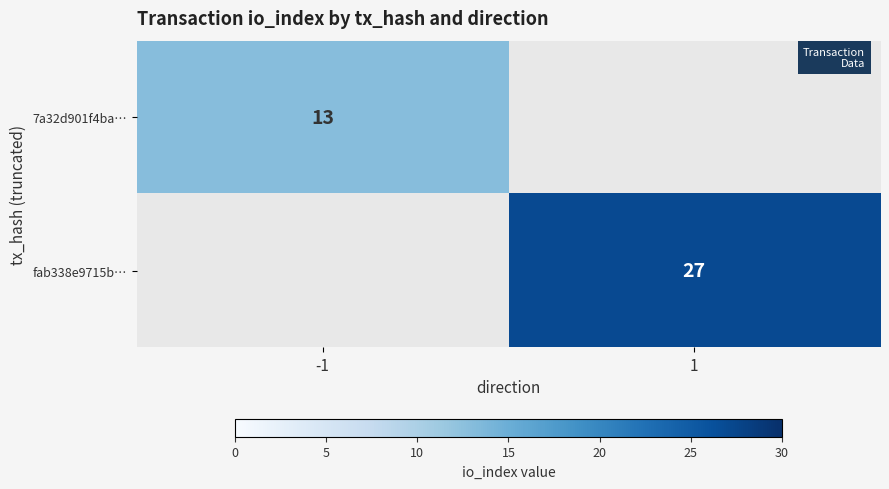

The fab338e9715b… series shows 48 at 1. True or false?

False